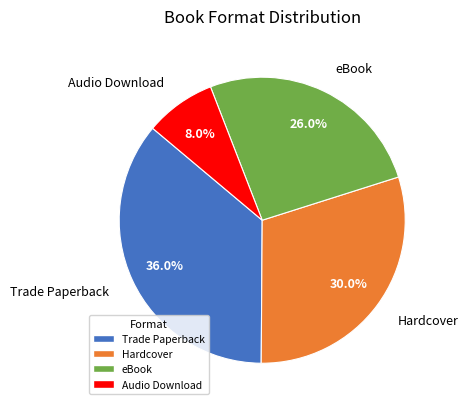

What percentage is the eBook slice, to the nearest percent?

26%